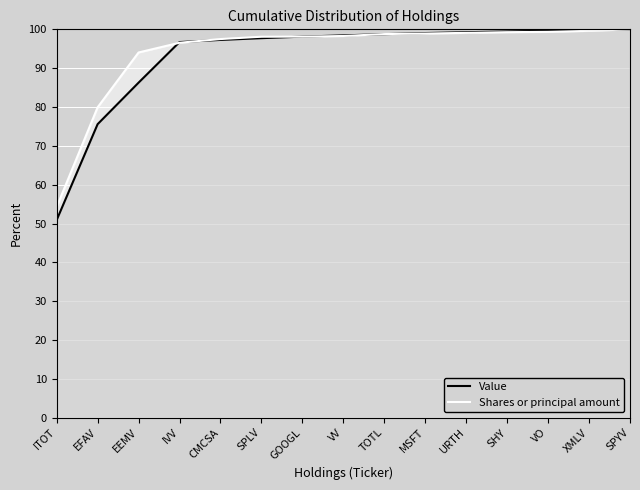

What is the label of the 2nd point from the right?

XMLV